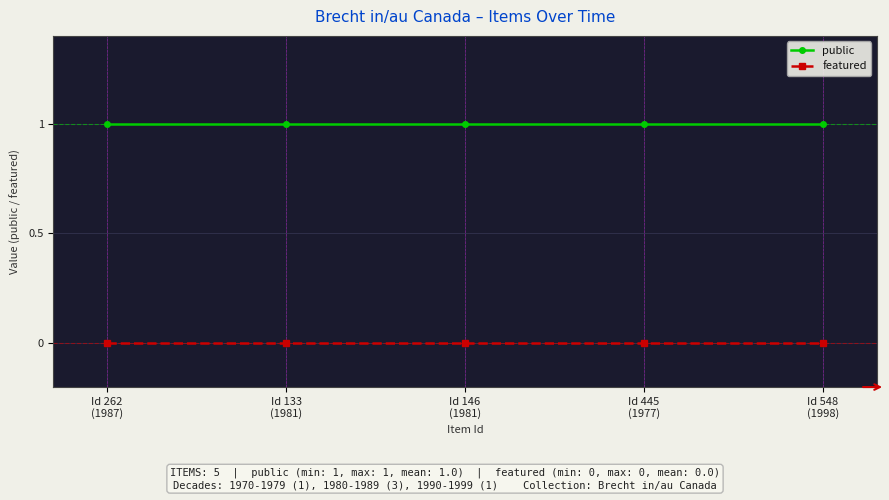

Reading right to left, extract all data points from this chart.

public: Id 548
(1998)=1	Id 445
(1977)=1	Id 146
(1981)=1	Id 133
(1981)=1	Id 262
(1987)=1
featured: Id 548
(1998)=0	Id 445
(1977)=0	Id 146
(1981)=0	Id 133
(1981)=0	Id 262
(1987)=0